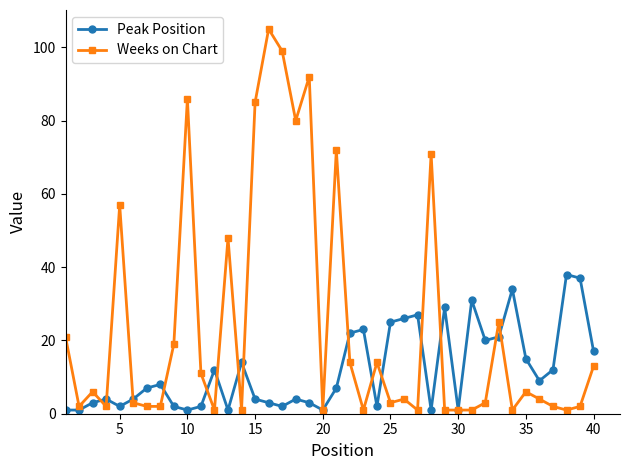

Reading left to right, list all the values displayed in this chart.

Peak Position: 1	1	3	4	2	4	7	8	2	1	2	12	1	14	4	3	2	4	3	1	7	22	23	2	25	26	27	1	29	1	31	20	21	34	15	9	12	38	37	17
Weeks on Chart: 21	2	6	2	57	3	2	2	19	86	11	1	48	1	85	105	99	80	92	1	72	14	1	14	3	4	1	71	1	1	1	3	25	1	6	4	2	1	2	13